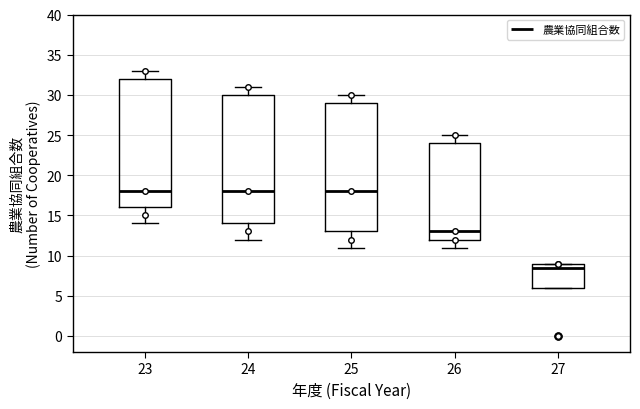

Reading left to right, transcribe this box plot: for each box, give where its median line is, the range the box spans, and where its two whiskers end, as read against the y-axis. The values are not printed on the chart, so give them approximately, as read against the axis.

23: median 18.0, box 16.0 to 32.0, whiskers 14.0 to 33.0
24: median 18.0, box 14.0 to 30.0, whiskers 12.0 to 31.0
25: median 18.0, box 13.0 to 29.0, whiskers 11.0 to 30.0
26: median 13.0, box 12.0 to 24.0, whiskers 11.0 to 25.0
27: median 8.5, box 6.0 to 9.0, whiskers 6.0 to 9.0